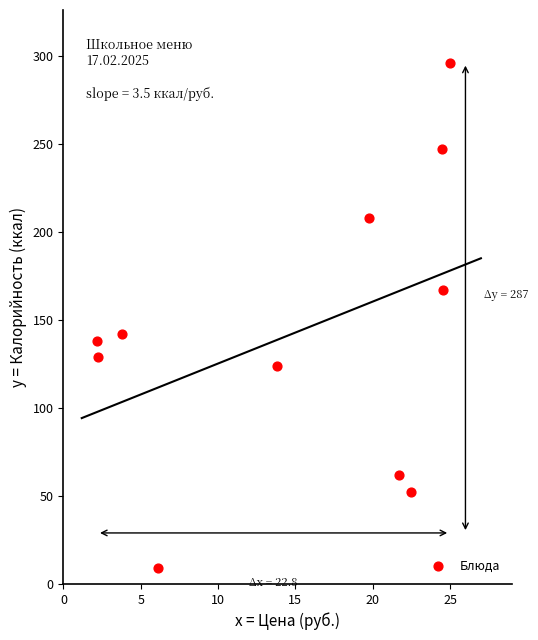

What Y value in the scatter plot is closest to 152?

142.0